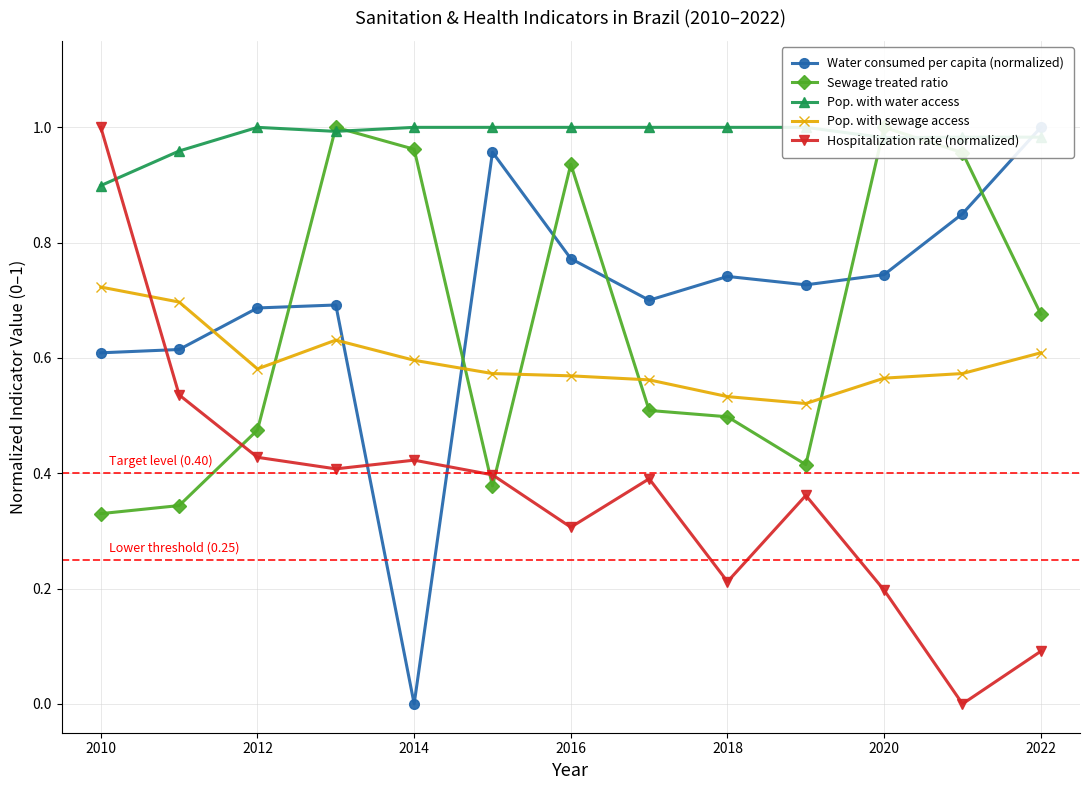

What is the difference between the maximum and second lowest values in the Pop. with sewage access series?

0.2